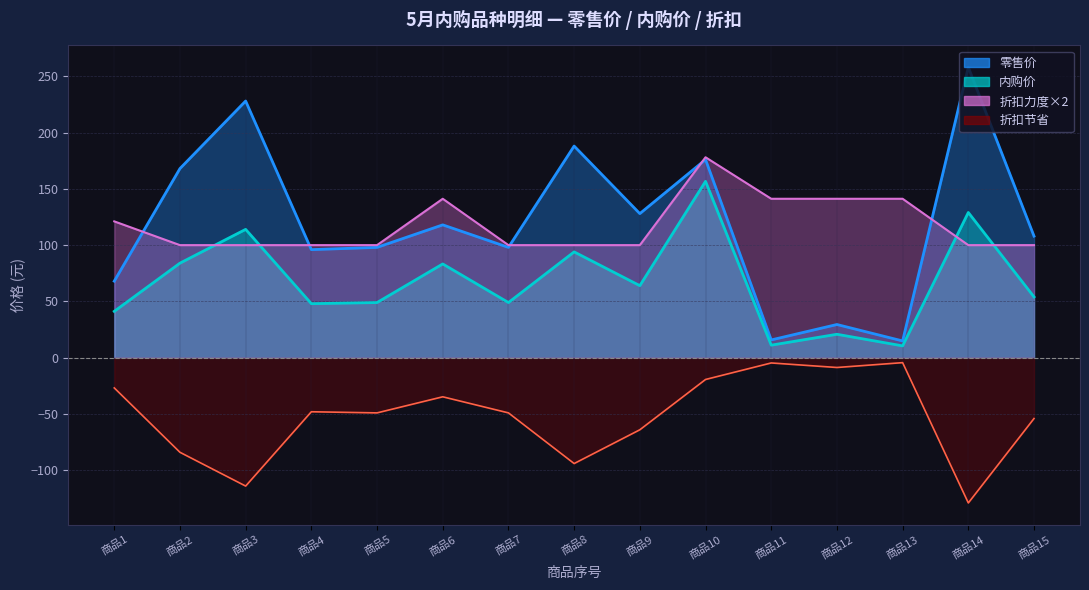

Where does the 内购价 series first go above 54?

商品2